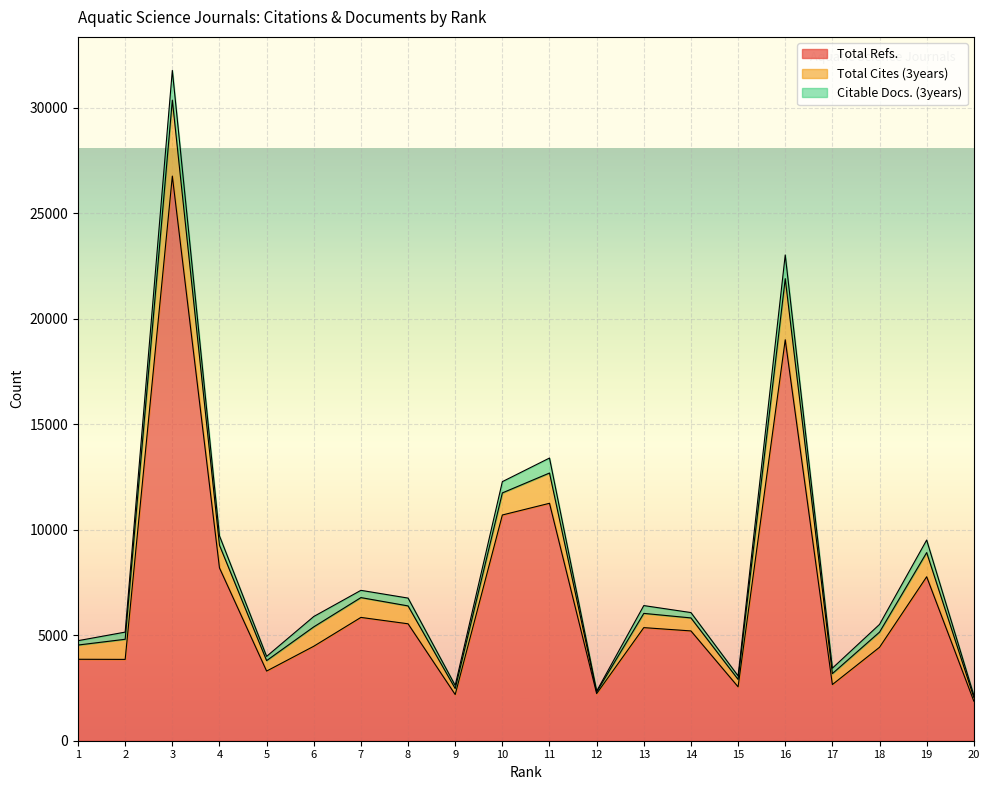

Is it true that Total Cites (3years) equals 9231 at 6?

False